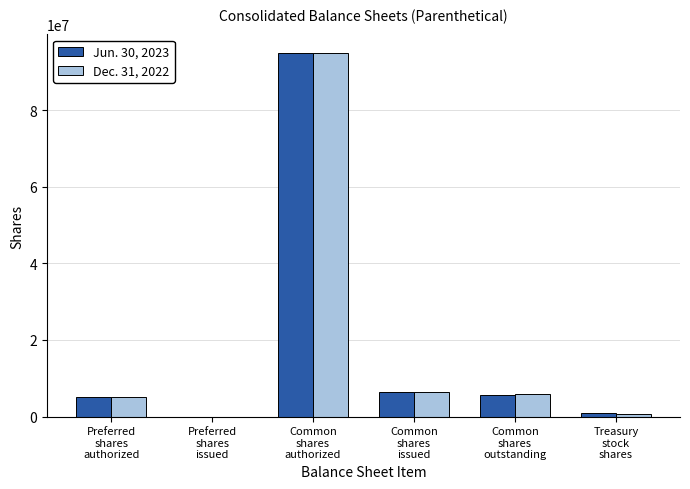

The Jun. 30, 2023 series shows -53756997 at Preferred
shares
issued. True or false?

False